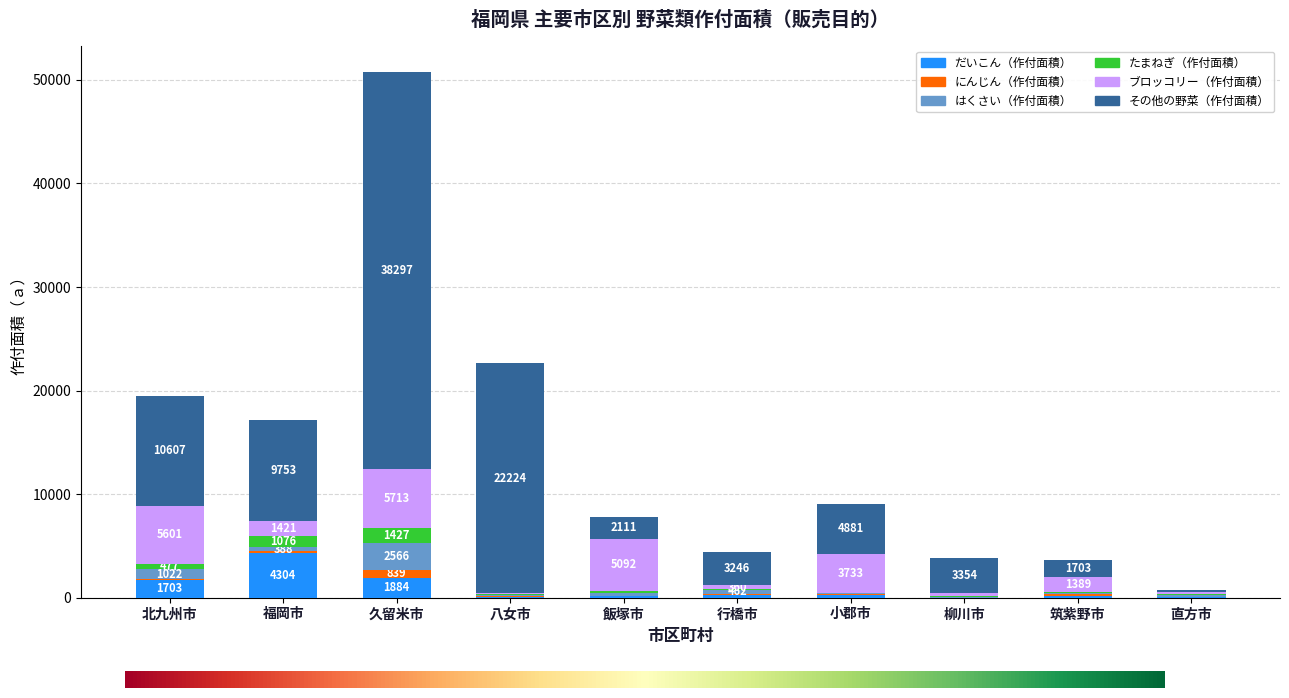

What is the total value across all series at 行橋市?

4431